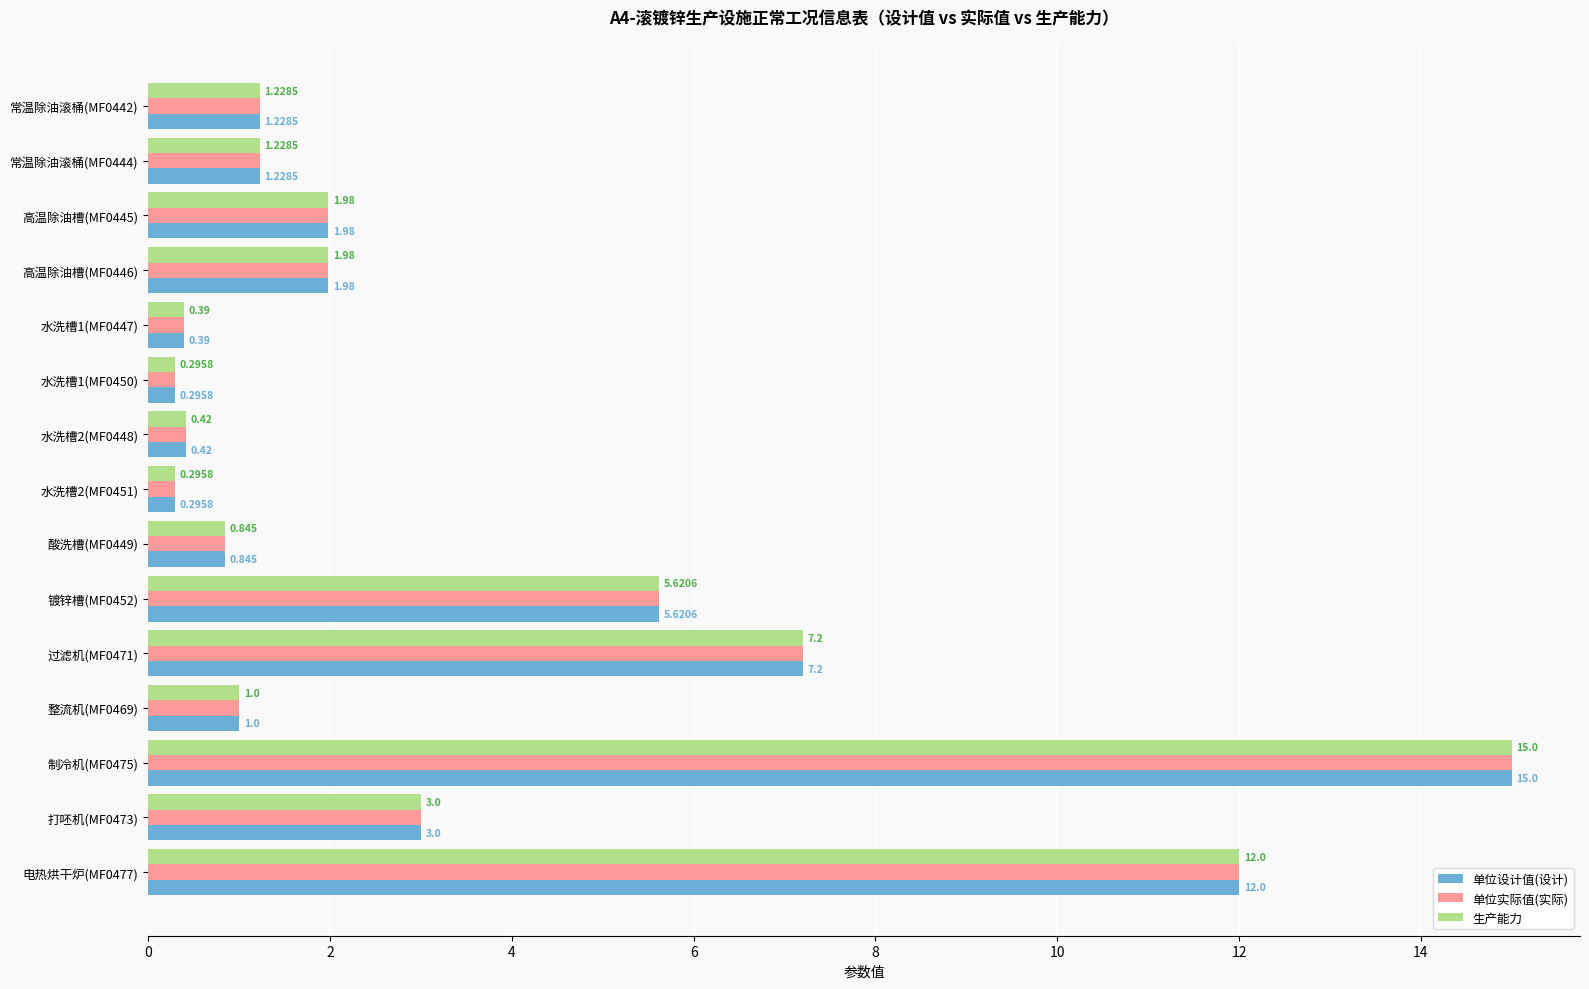

What is the greatest value displayed?

15.0